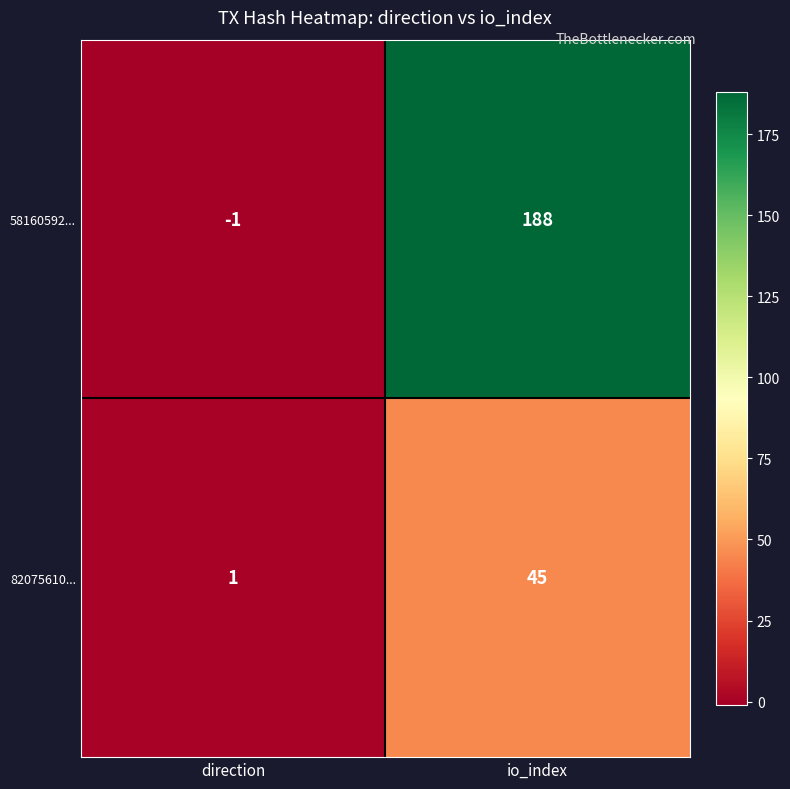

Which series has the widest spread of values?

58160592...